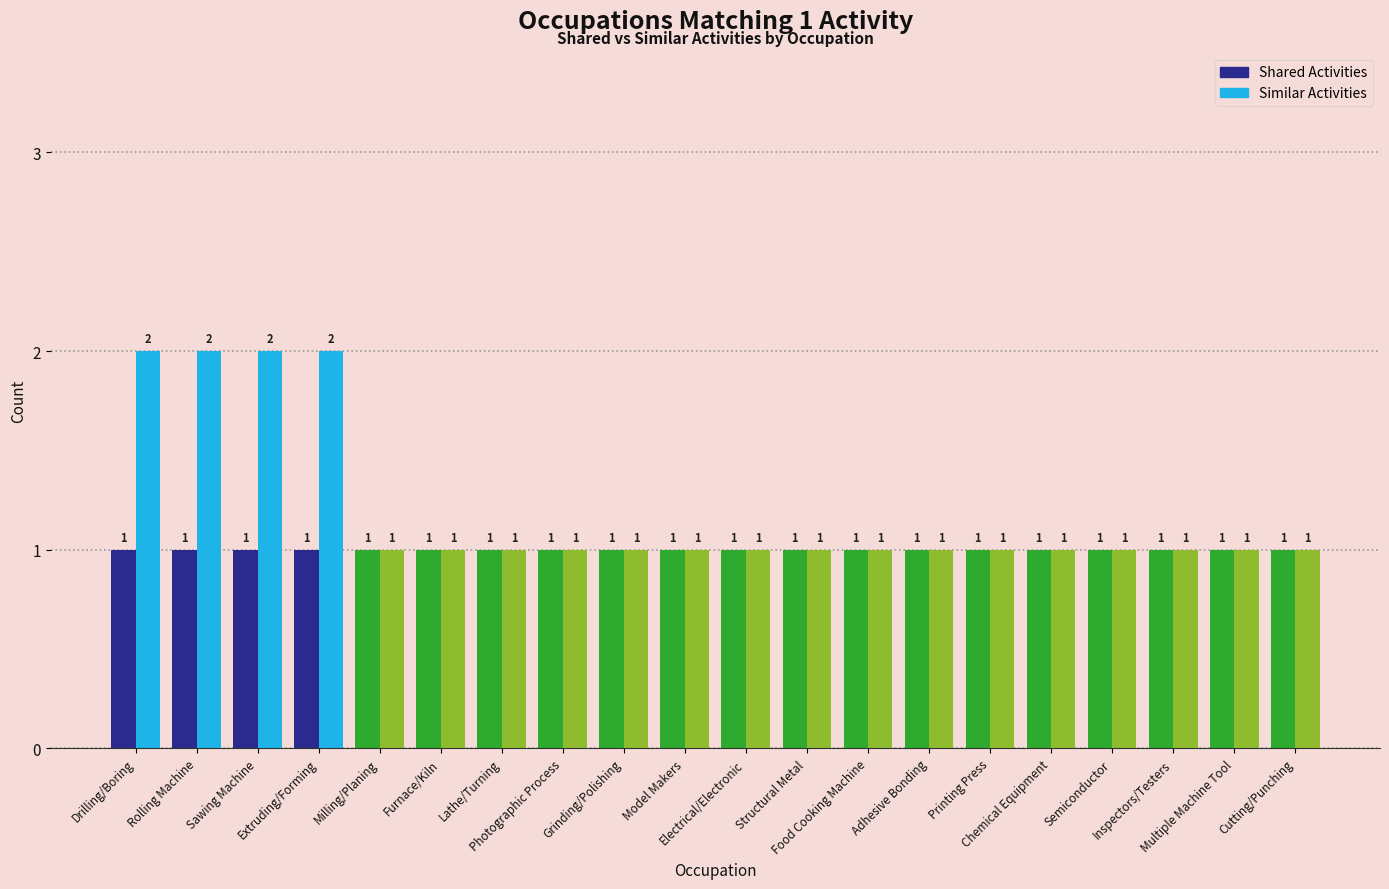

What is the sum of all Similar Activities values?

24